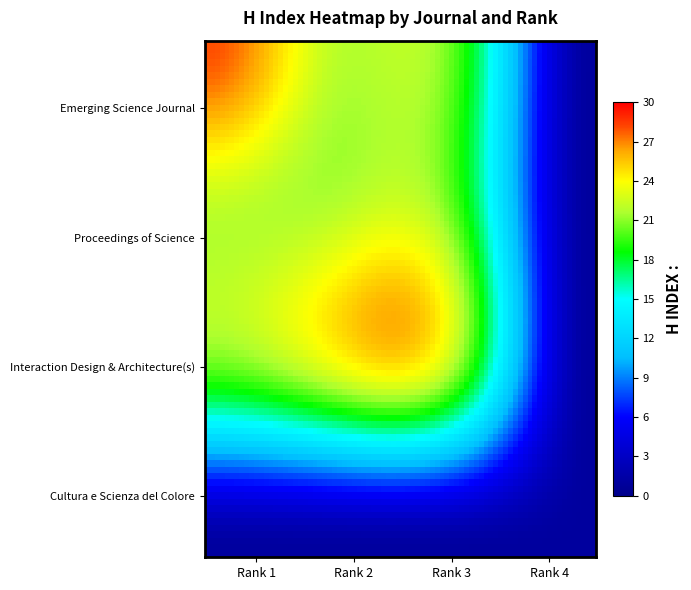

Reading left to right, list all the values displayed in this chart.

Emerging Science Journal: Rank 1=28	Rank 2=22	Rank 3=19	Rank 4=1
Proceedings of Science: Rank 1=22	Rank 2=22	Rank 3=19	Rank 4=1
Interaction Design and Architecture(s): Rank 1=19	Rank 2=22	Rank 3=19	Rank 4=1
Cultura e Scienza del Colore: Rank 1=1	Rank 2=1	Rank 3=1	Rank 4=1